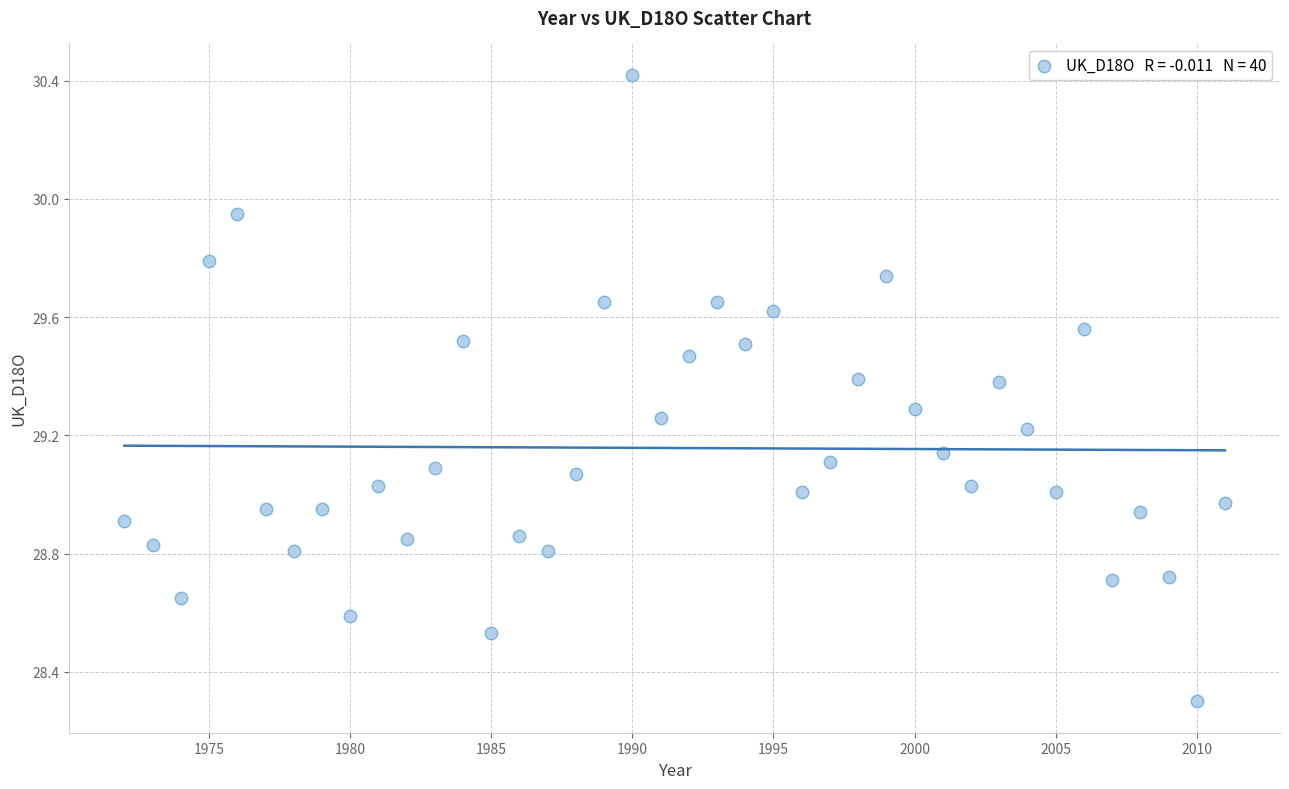

What is the range of Y values (max minus min)?

2.1